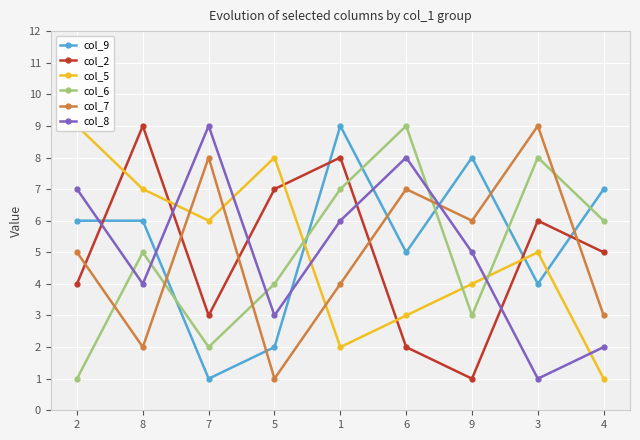

What is the sum of all col_7 values?

45